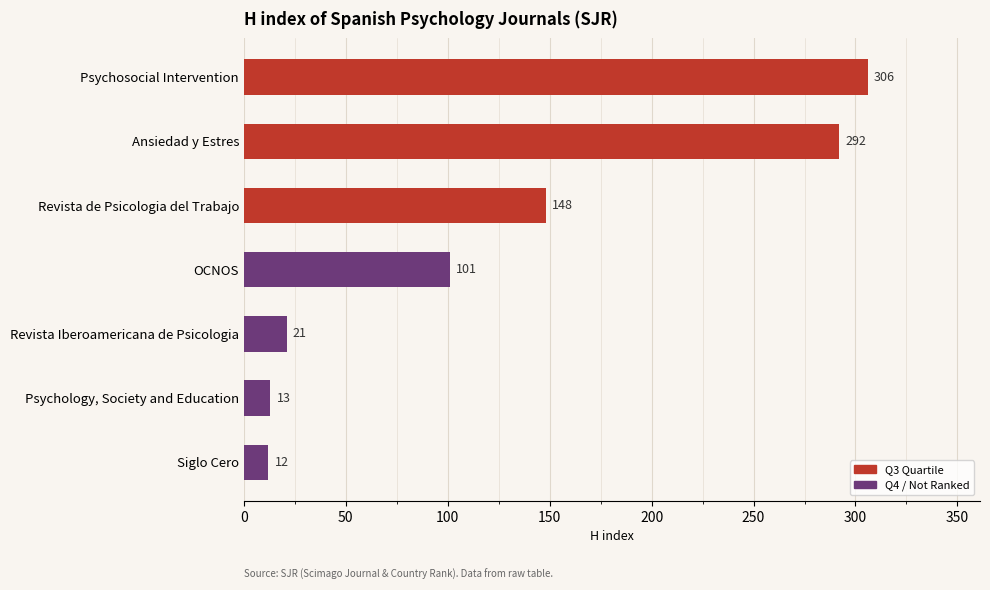

Is it true that the value at Psychology, Society and Education is 13?

True